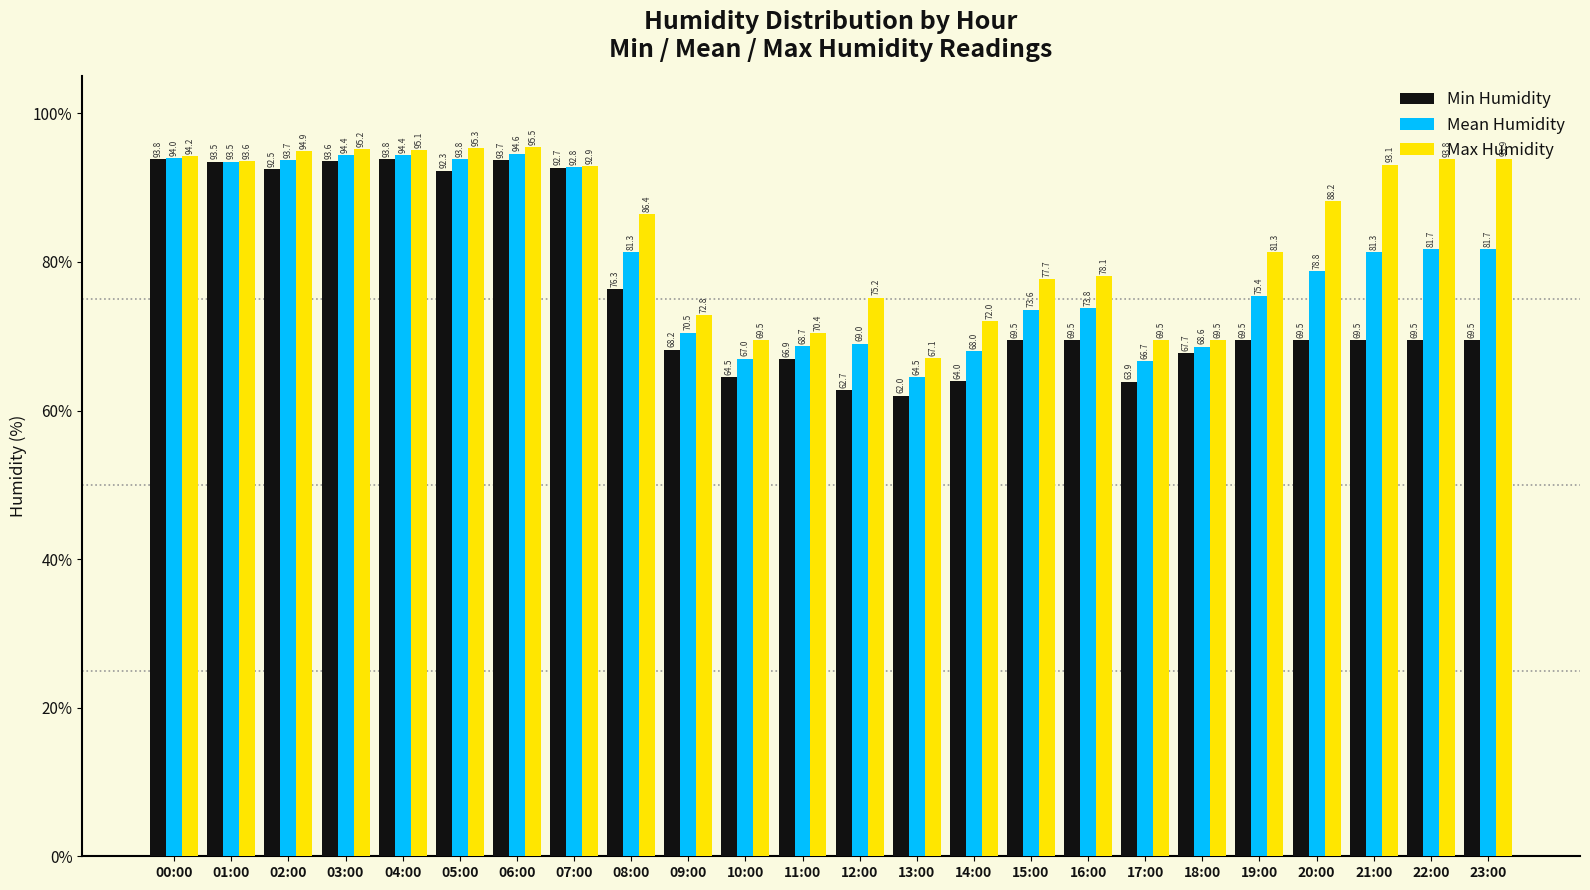

Rank the series at 05:00 from highest to lowest value.

Max Humidity, Mean Humidity, Min Humidity